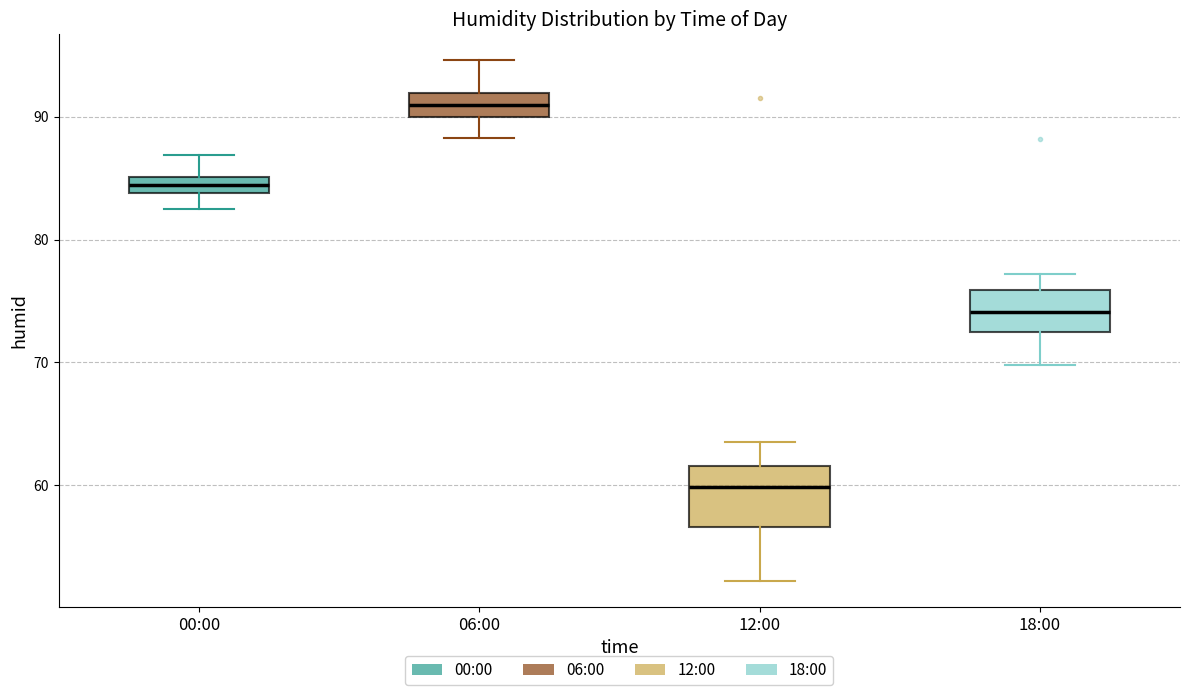

Where is the upper edge of the box for 18:00 on the y-axis? The values are not printed on the chart, so give them approximately, as read against the axis.

76